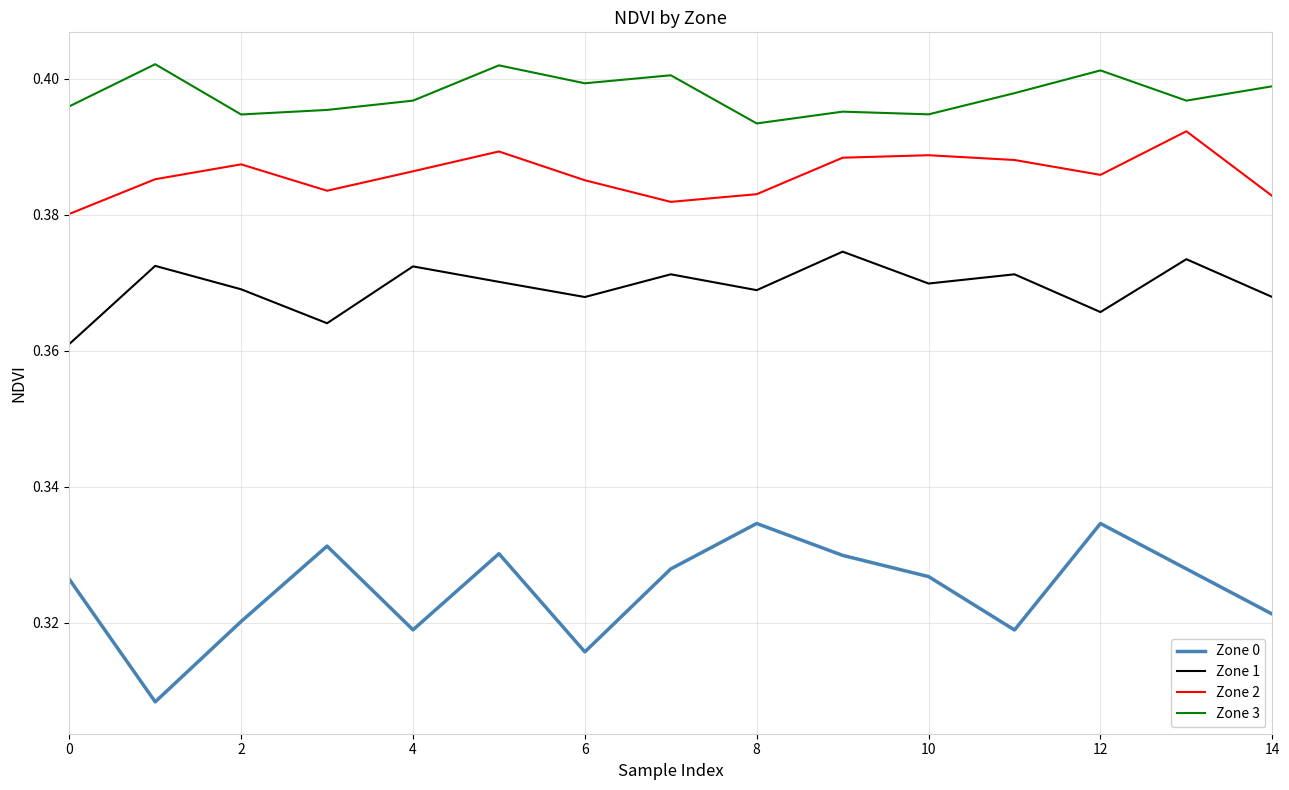

Which series has the largest total across all categories?

Zone 3